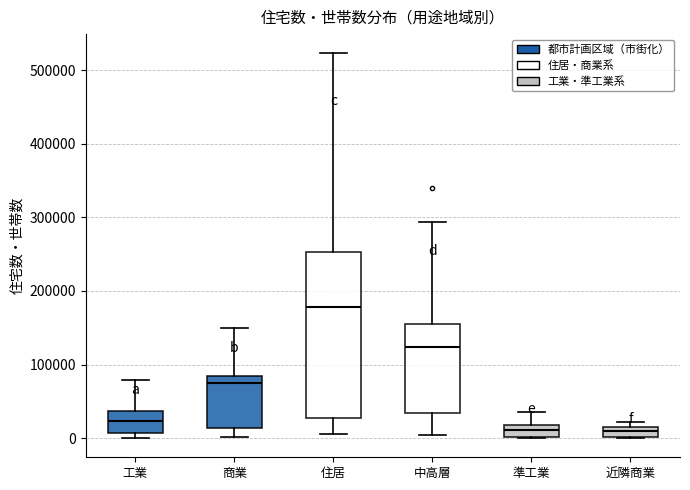

Where is the lower edge of the box for 近隣商業 on the y-axis? The values are not printed on the chart, so give them approximately, as read against the axis.

0